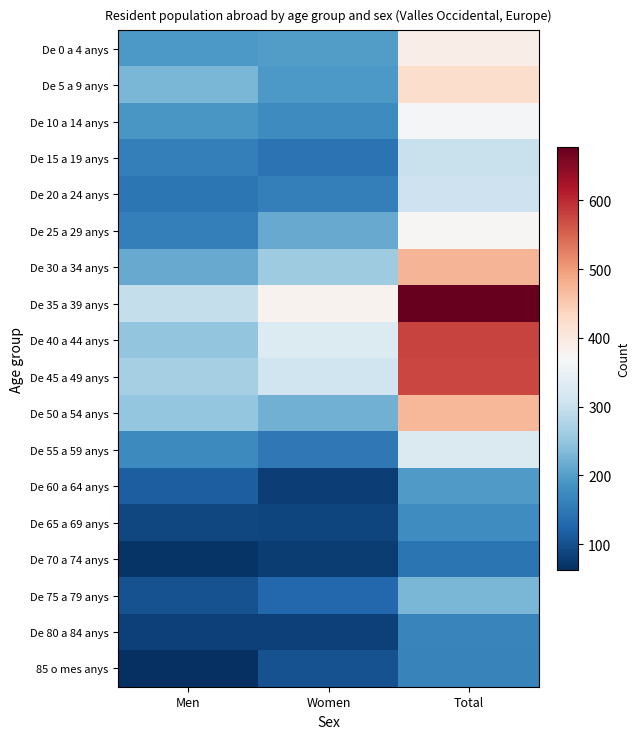

Reading left to right, list all the values displayed in this chart.

De 0 a 4 anys: Men=192	Women=198	Total=390
De 5 a 9 anys: Men=230	Women=193	Total=423
De 10 a 14 anys: Men=190	Women=176	Total=366
De 15 a 19 anys: Men=159	Women=143	Total=302
De 20 a 24 anys: Men=147	Women=159	Total=306
De 25 a 29 anys: Men=160	Women=214	Total=374
De 30 a 34 anys: Men=214	Women=261	Total=475
De 35 a 39 anys: Men=297	Women=381	Total=678
De 40 a 44 anys: Men=249	Women=329	Total=578
De 45 a 49 anys: Men=267	Women=309	Total=576
De 50 a 54 anys: Men=251	Women=221	Total=472
De 55 a 59 anys: Men=174	Women=151	Total=325
De 60 a 64 anys: Men=117	Women=79	Total=196
De 65 a 69 anys: Men=90	Women=88	Total=178
De 70 a 74 anys: Men=68	Women=78	Total=146
De 75 a 79 anys: Men=101	Women=128	Total=229
De 80 a 84 anys: Men=83	Women=83	Total=166
85 o mes anys: Men=62	Women=102	Total=164